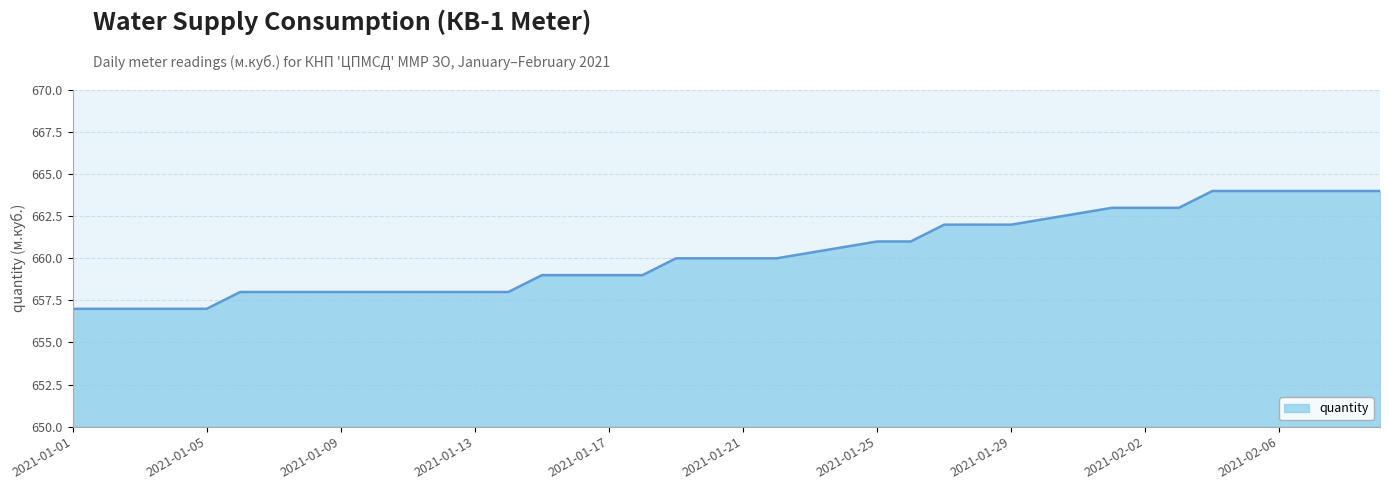

What is the difference between the maximum and minimum values?

7.0